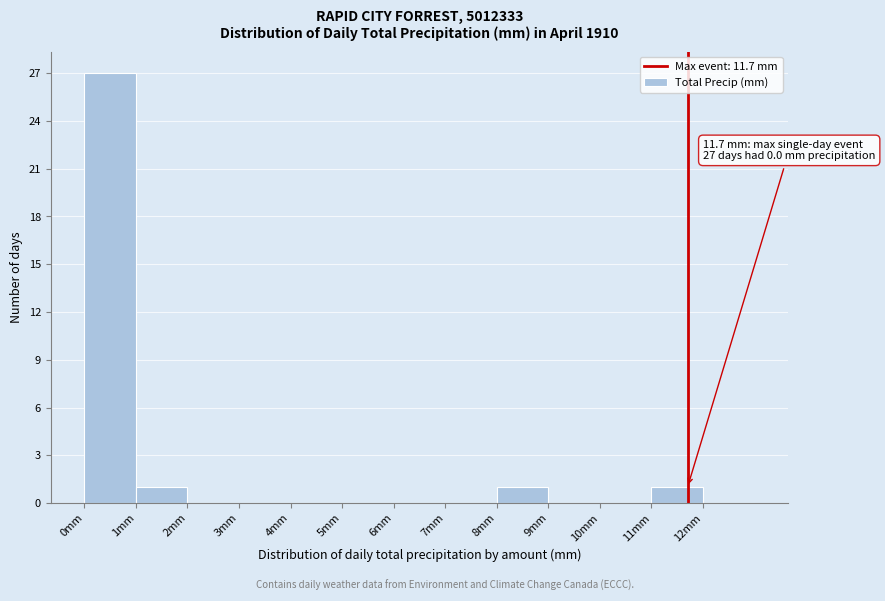

Which range on the x-axis has the tallest bar?

0 to 1